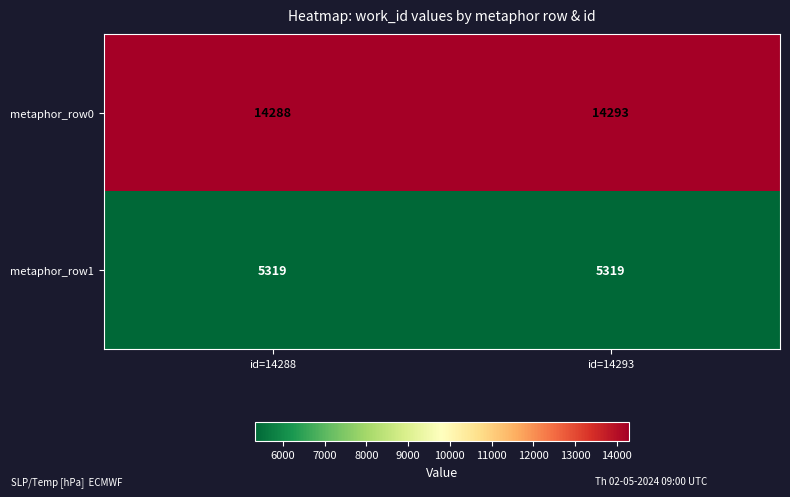

What is the difference between the metaphor_row0 values at id=14293 and id=14288?

5